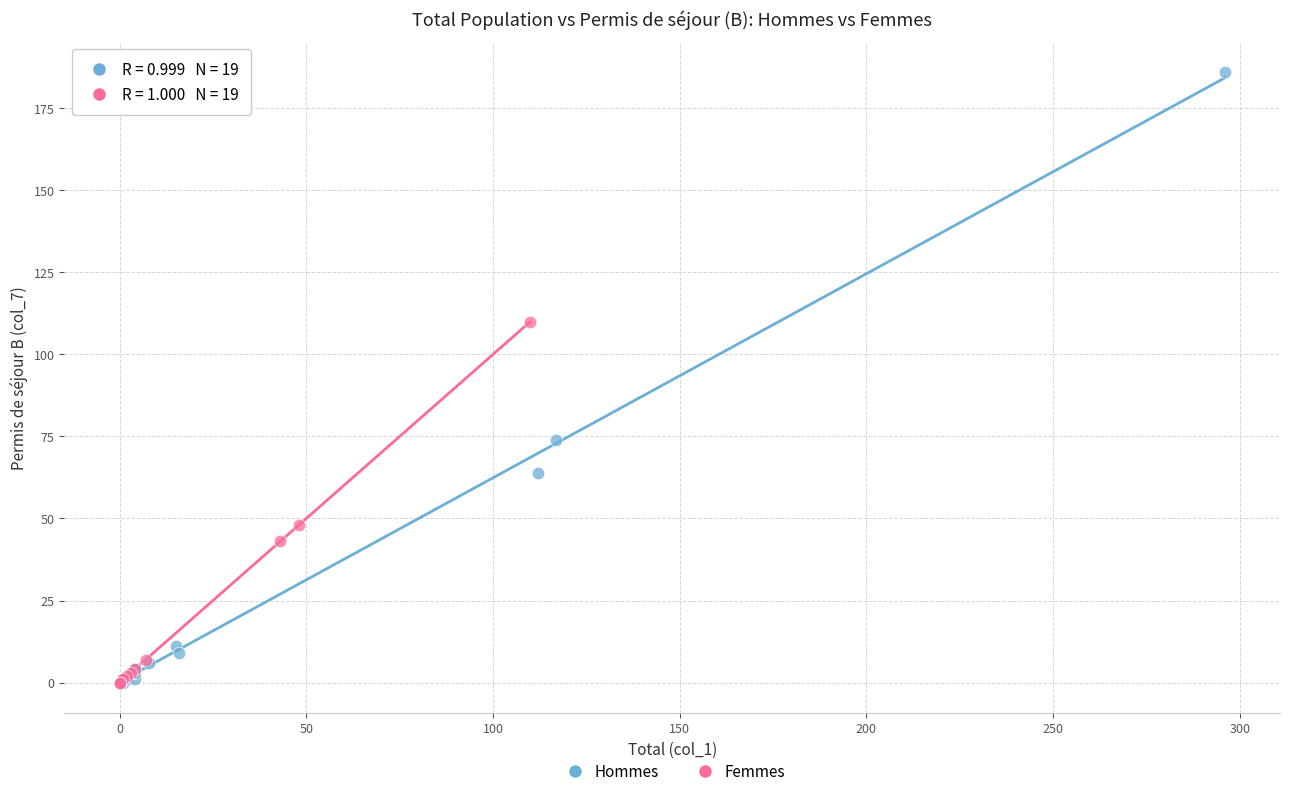

Which series contains the highest Y value?

Hommes